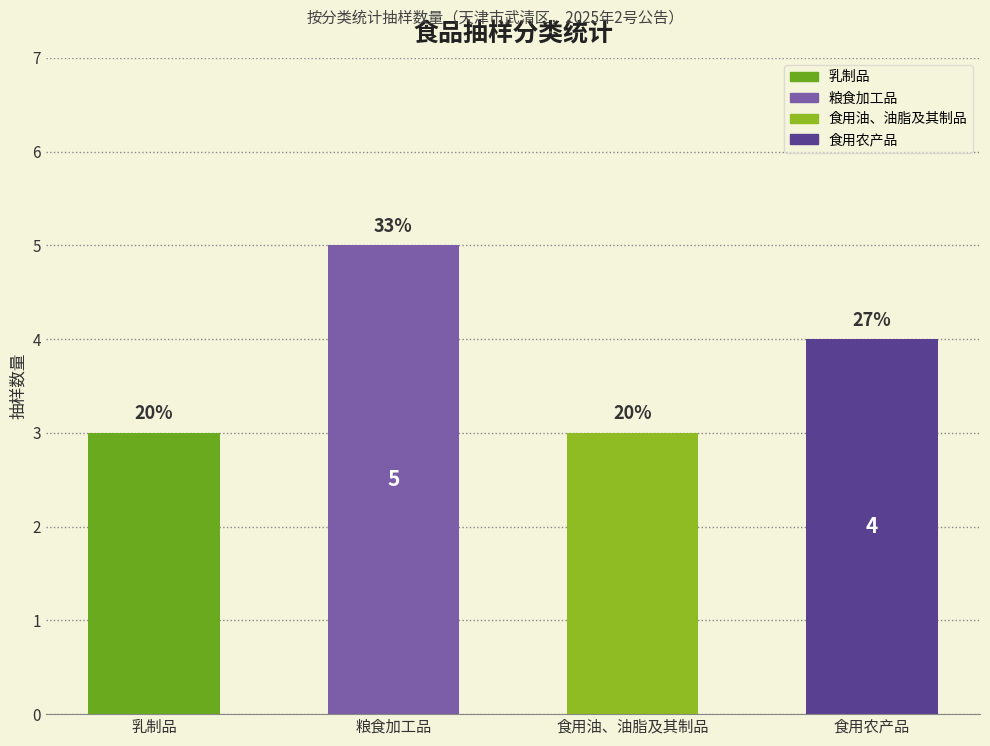

What is the total value across all series at 1?

15